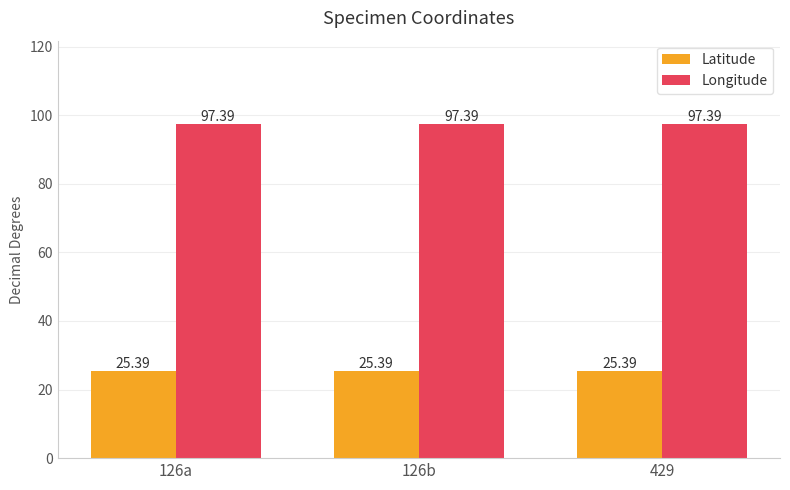

How many bars are there in each group?

2